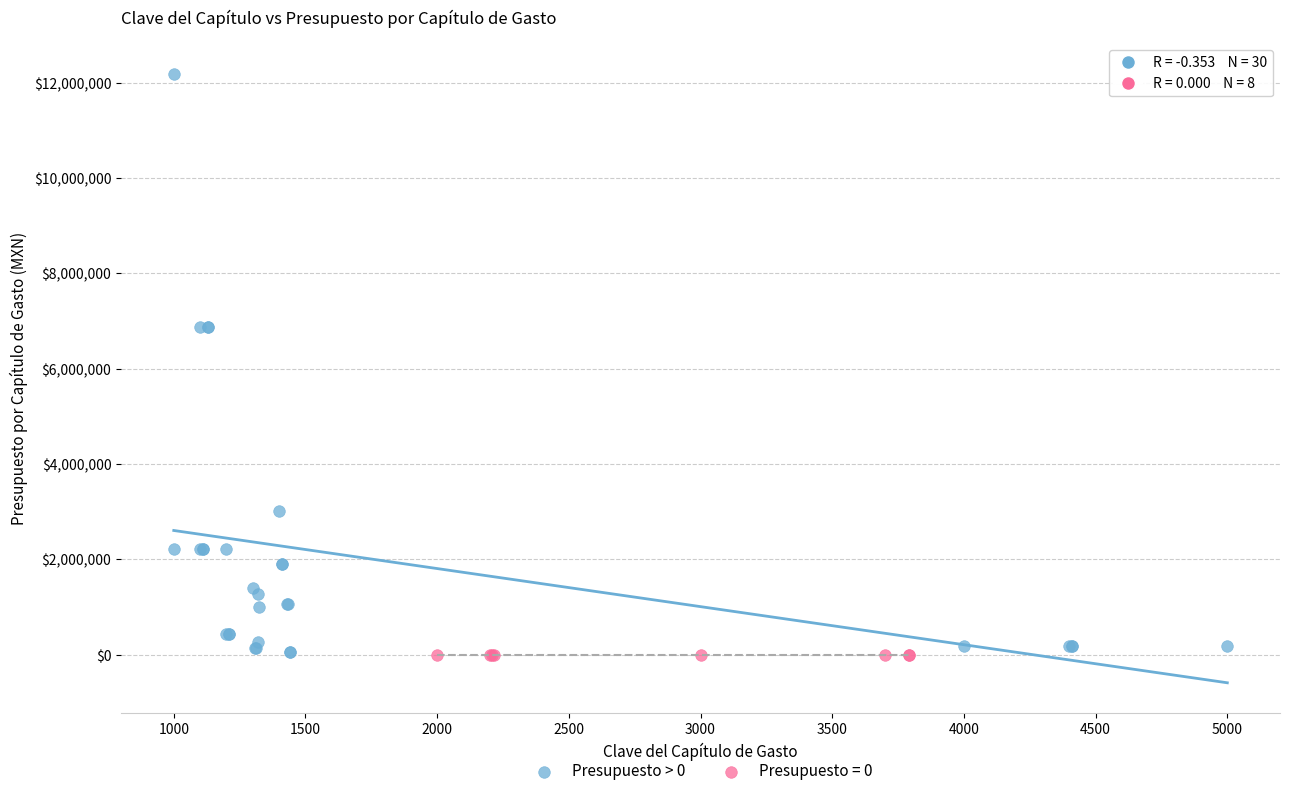

Which series contains the highest Y value?

Presupuesto > 0